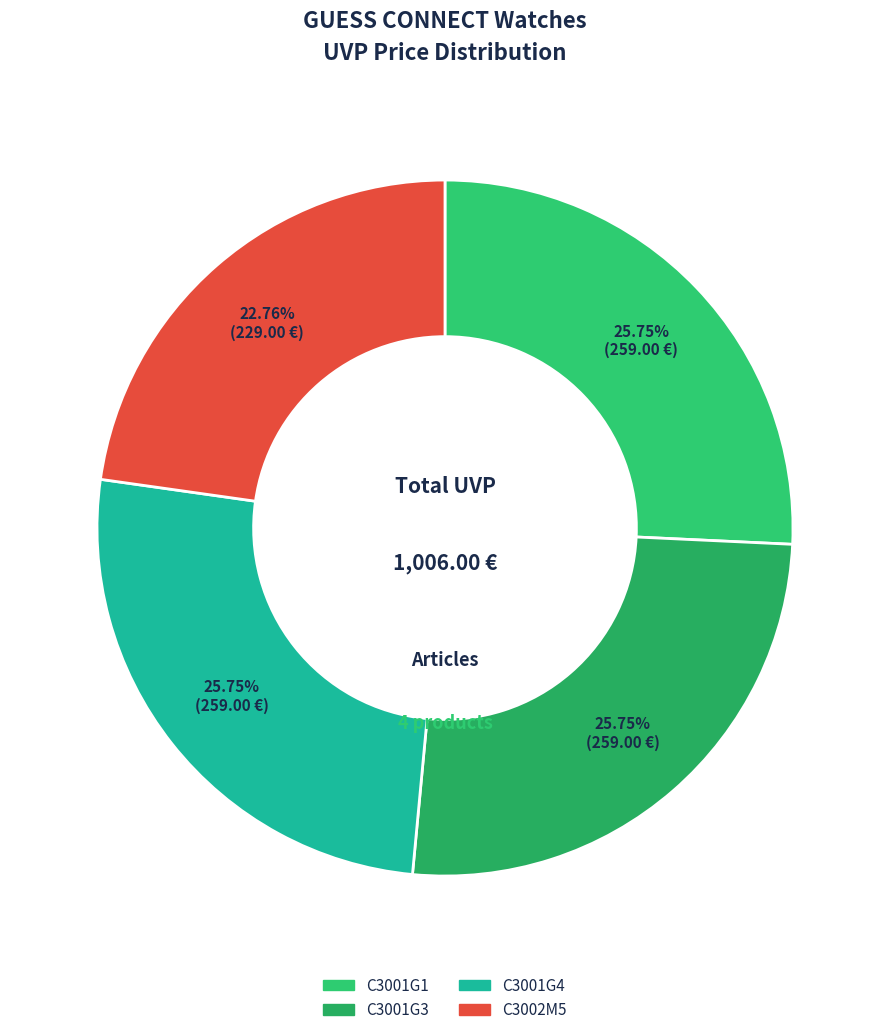

To the nearest percent, what is the difference between the largest and smallest slice percentages?

3%